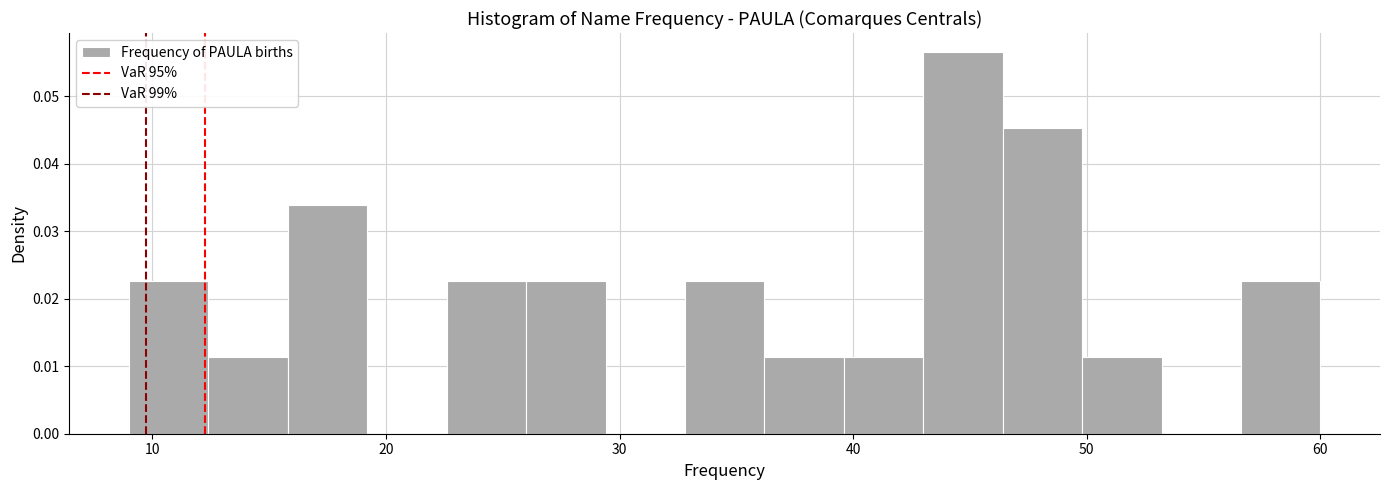

Read against the x-axis, roughly where is the centre of the tallest bar?

45